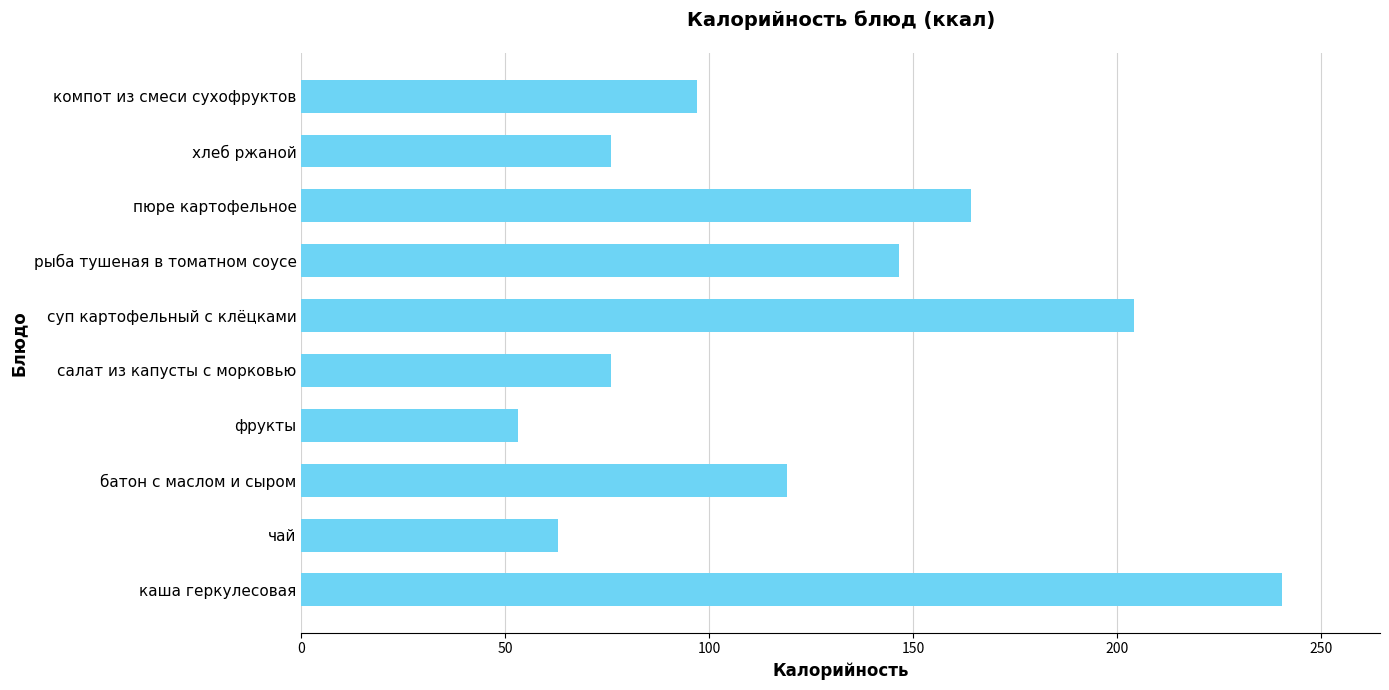

Approximately how many times larger is the value at пюре картофельное compared to чай?

2.6